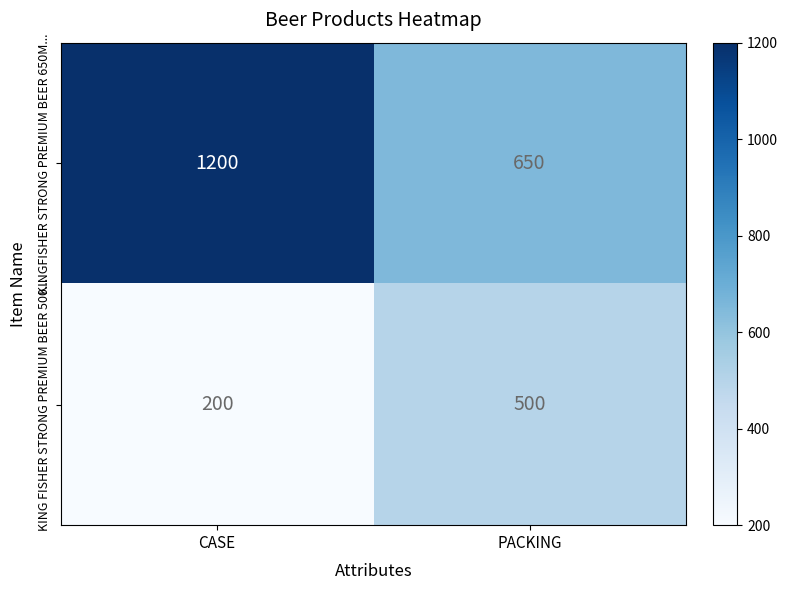

What is the sum of all KINGFISHER STRONG PREMIUM BEER 650M... values?

1850